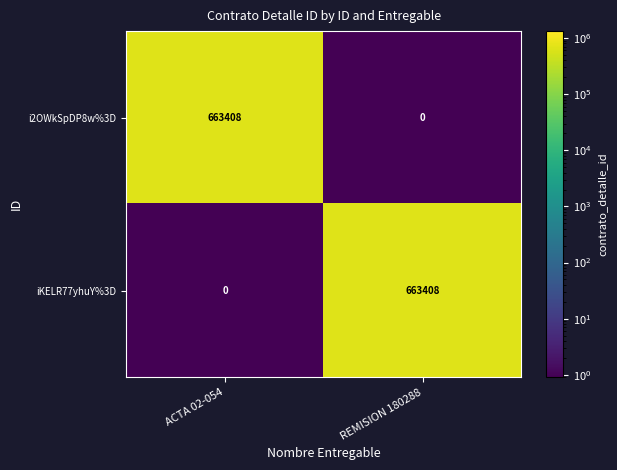

What value does the i2OWkSpDP8w%3D series have at ACTA 02-054?

663408